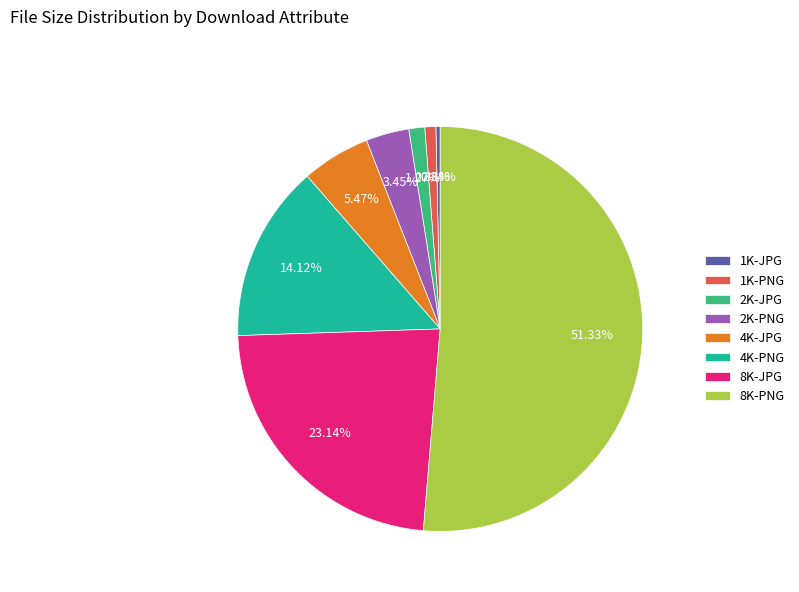

Which slice is the largest?

8K-PNG